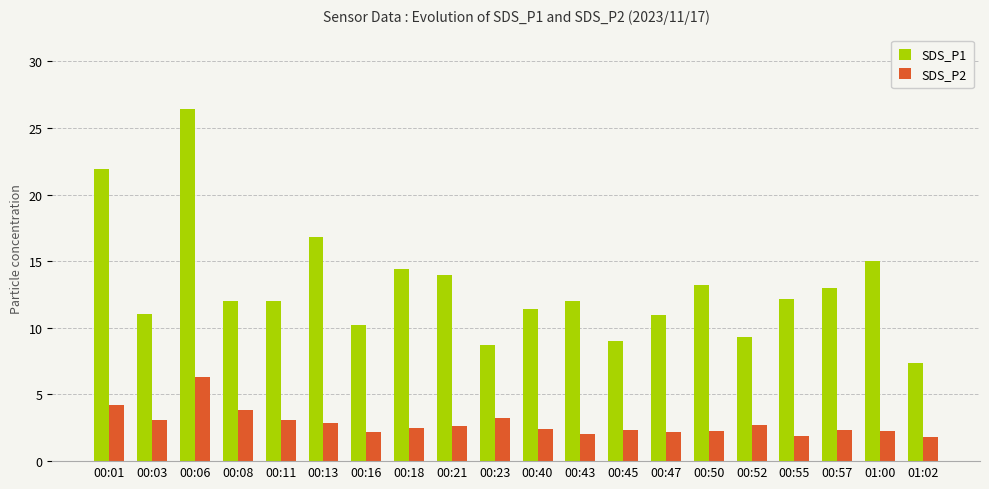

At which category does the chart reach its peak across all series?

00:06